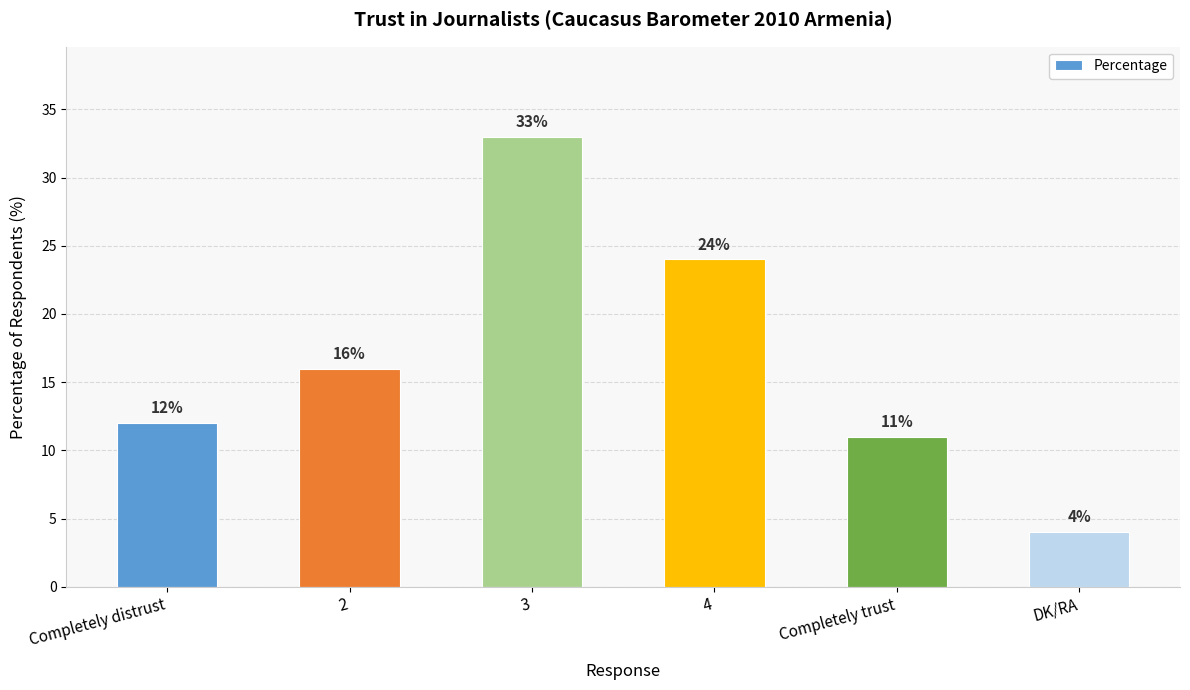

True or false: the data shows 3 at Completely trust.

False